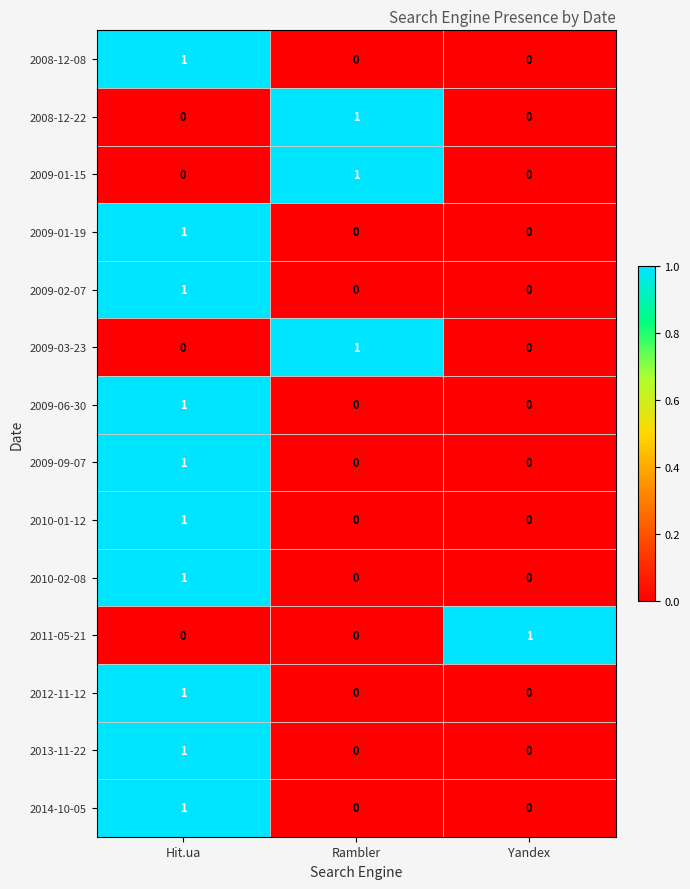

How many series are shown in this chart?

14